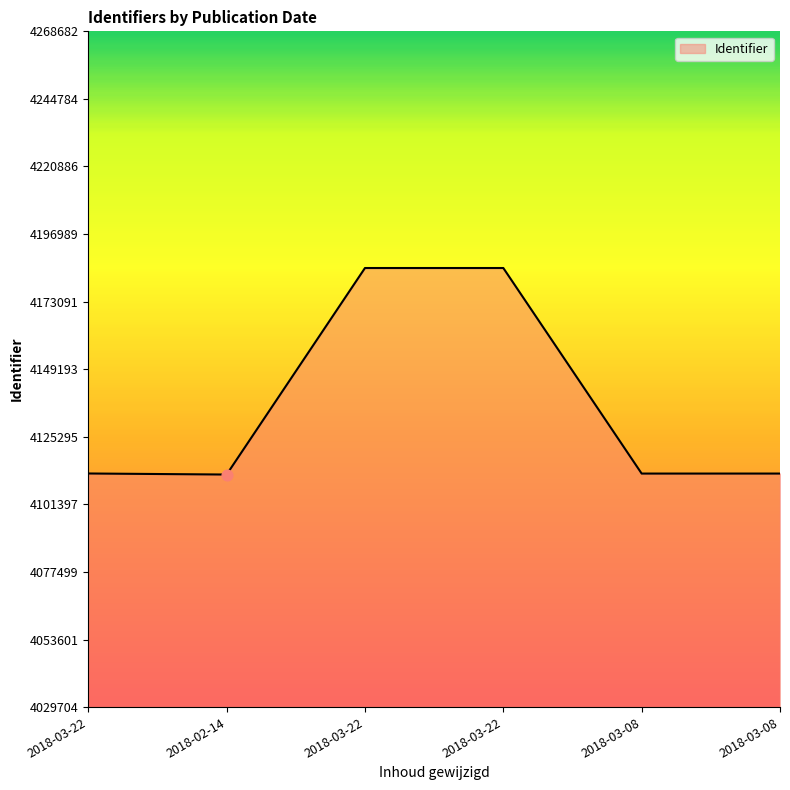

What is the ratio of the value at 2018-03-08 to the value at 2018-03-22?

1.0